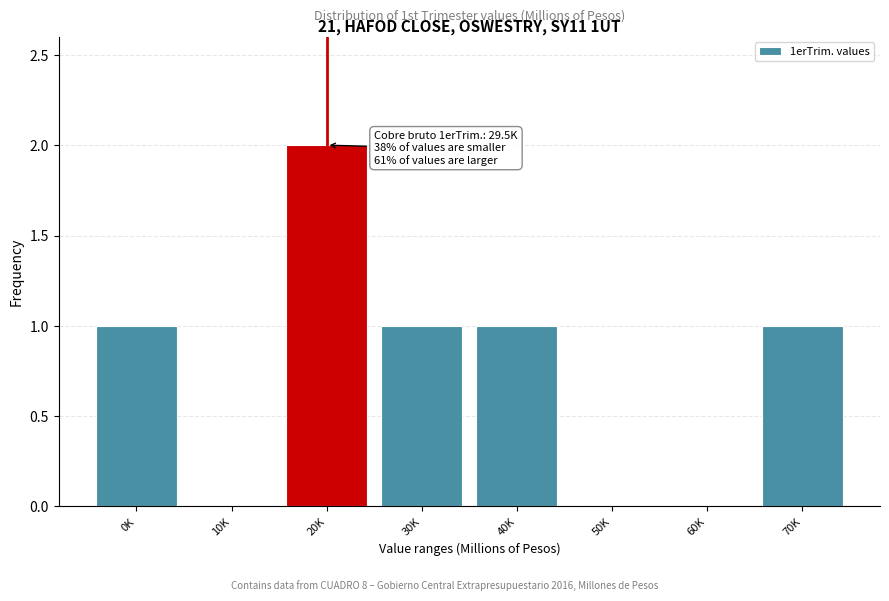

Reading left to right, extract all data points from this chart.

0K=1	10K=0	20K=2	30K=1	40K=1	50K=0	60K=0	70K=1